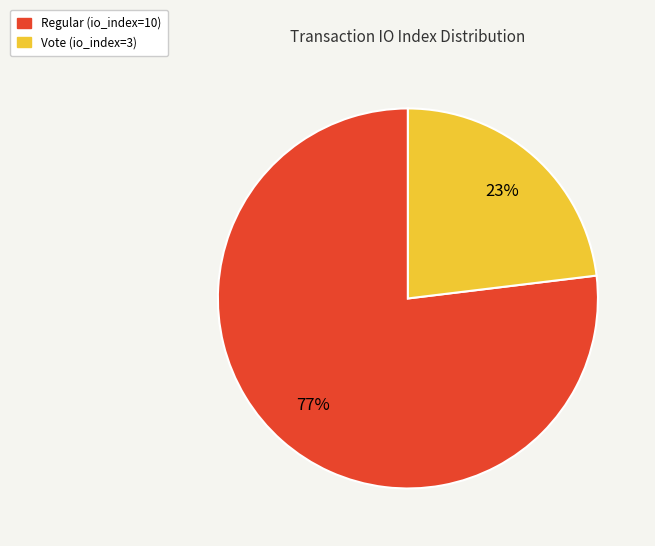

What is the ratio of the value at Vote (io_index=3) to the value at Regular (io_index=10)?

0.3